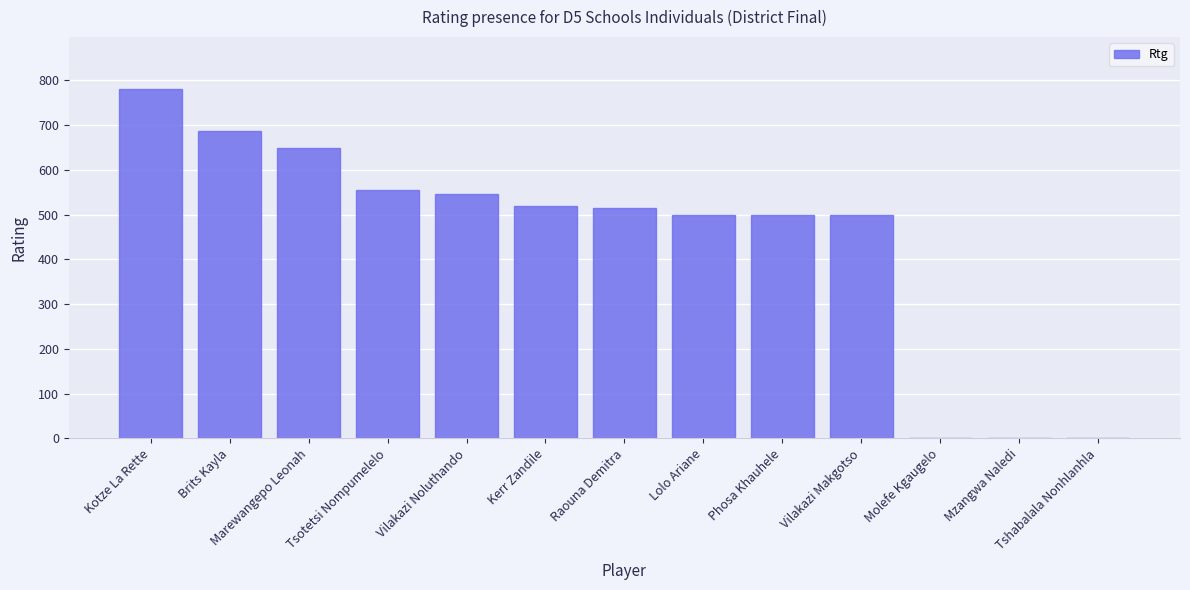

What is the sum of the values at Tshabalala Nonhlanhla and Kerr Zandile?

520